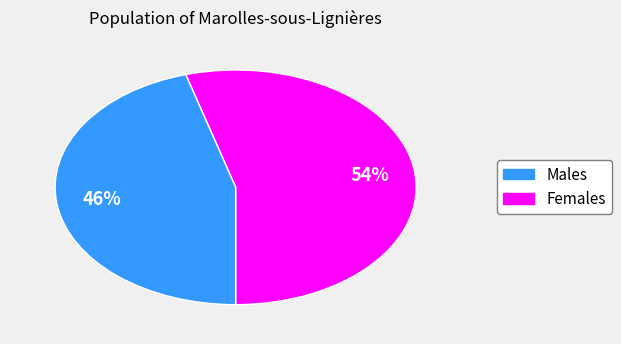

Does any single category account for the majority?

Yes